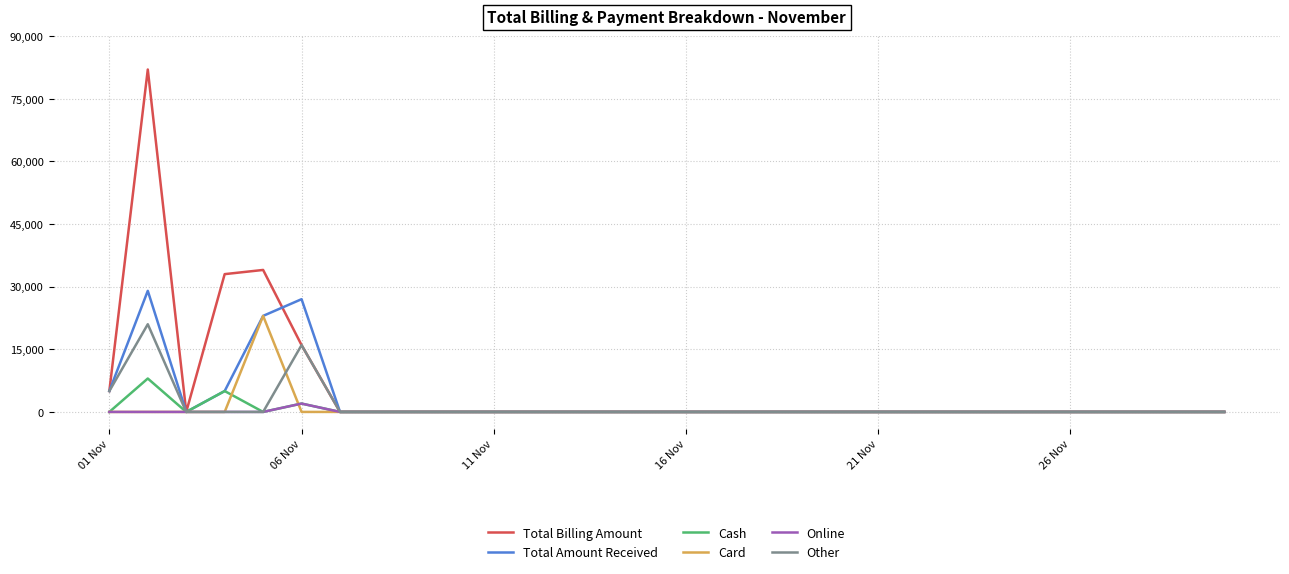

Which series has the largest range (max minus min)?

Total Billing Amount